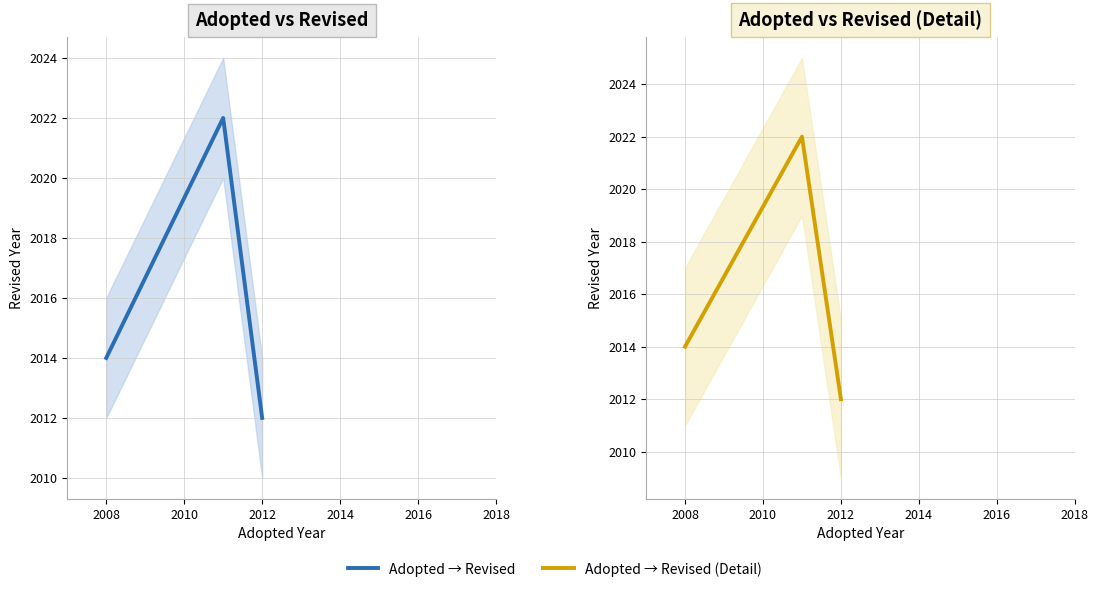

At how many categories does at least one series exceed 2018?

1